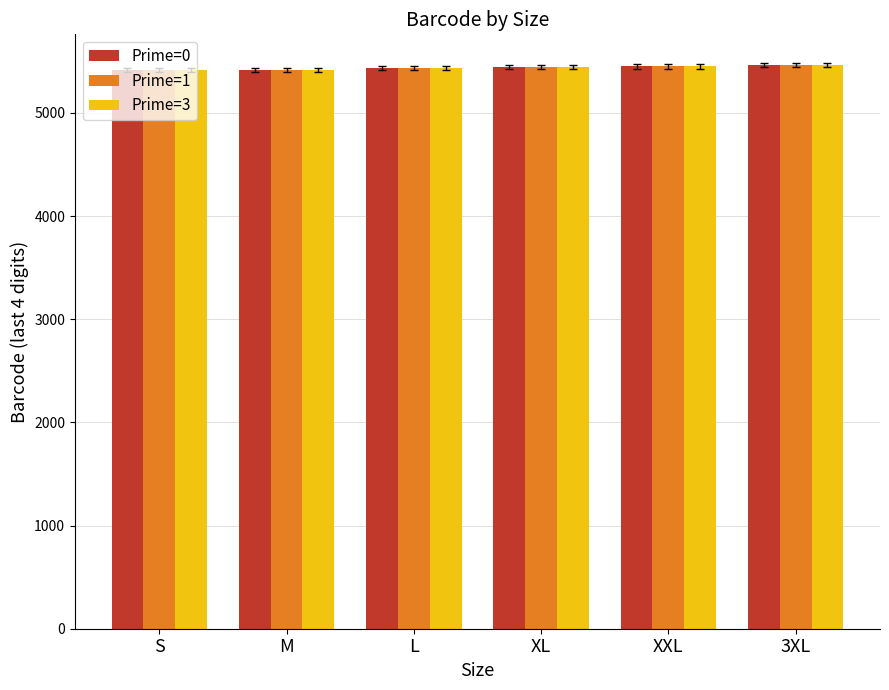

What is the total value across all series at 3XL?

16404